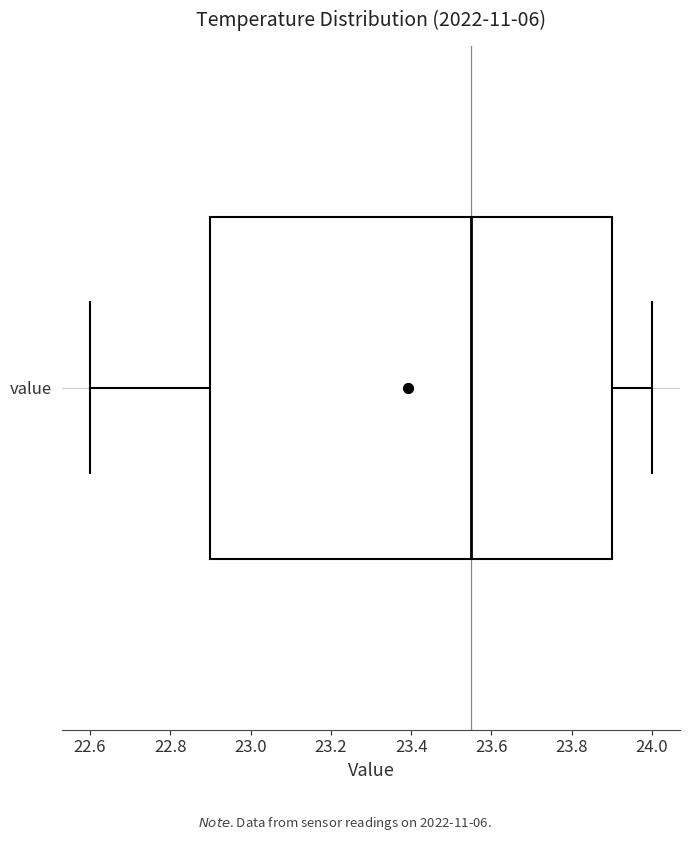

Where is the right edge of the box for value on the x-axis? The values are not printed on the chart, so give them approximately, as read against the axis.

23.90